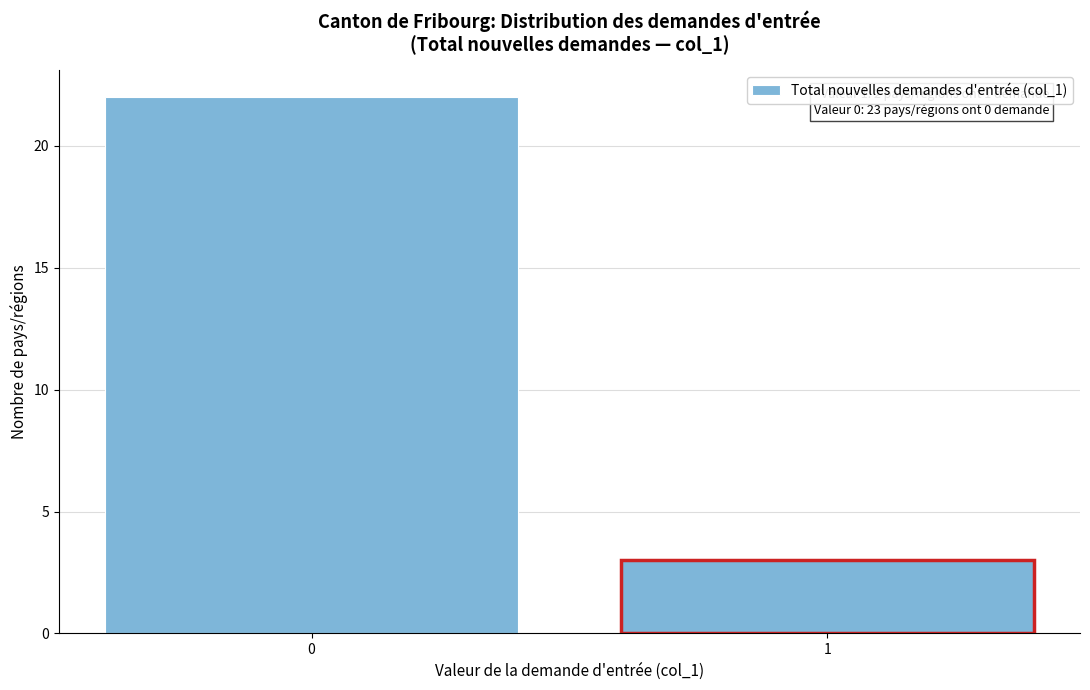

Reading left to right, what are all the values shown in this chart?

0=22	1=3